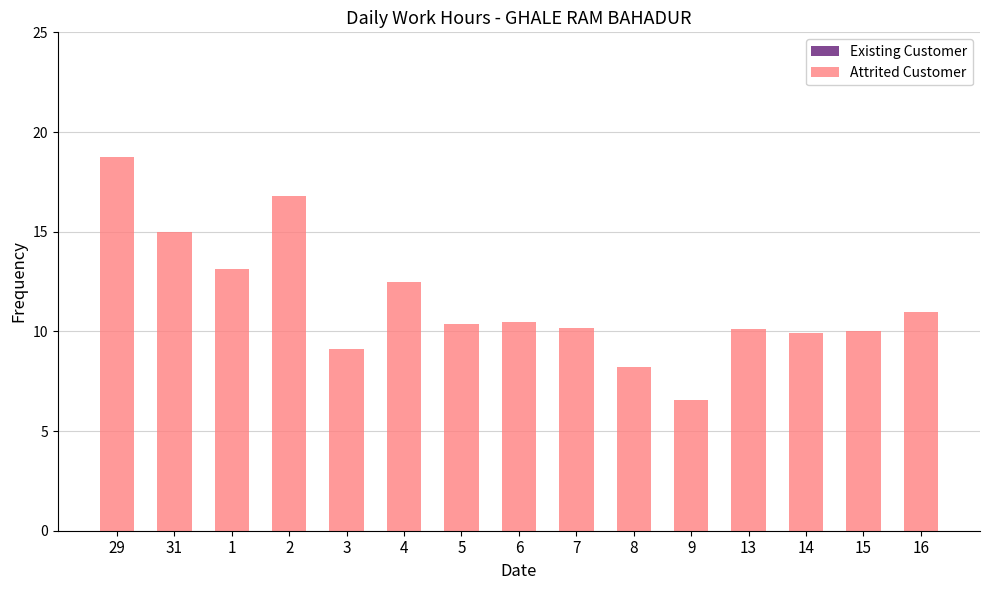

What is the value of the 8th bar from the left?

10.5